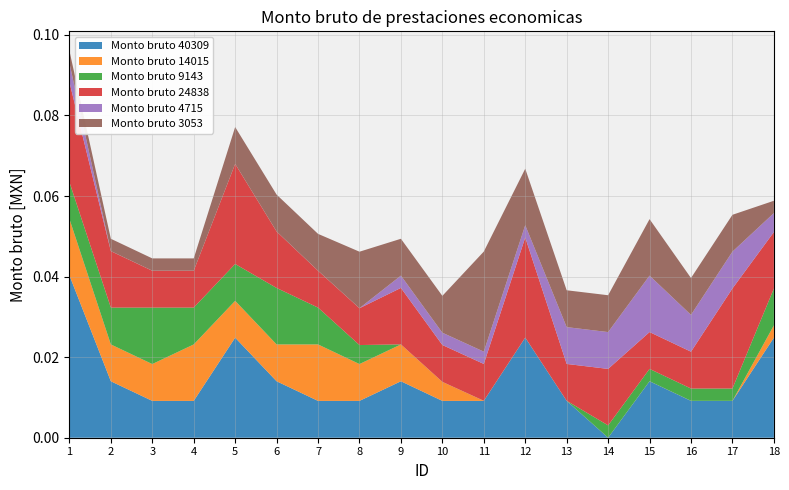

What are all the series names shown in the legend?

Monto bruto 40309, Monto bruto 14015, Monto bruto 9143, Monto bruto 24838, Monto bruto 4715, Monto bruto 3053